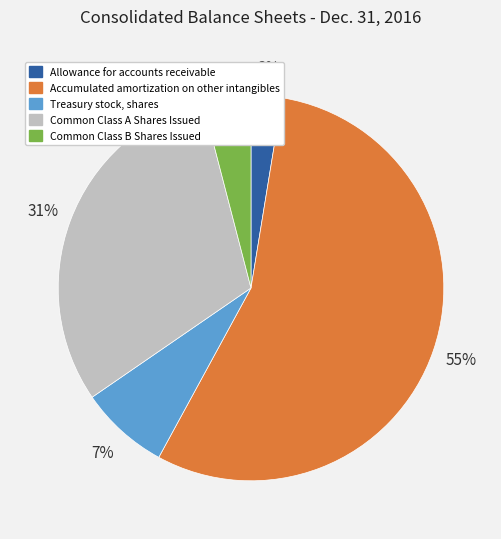

Which category has the smallest portion of the pie?

Allowance for accounts receivable